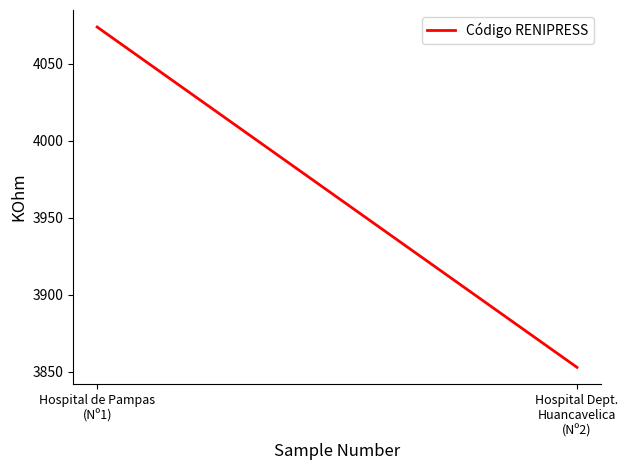

Does the chart display data point markers on the line(s)?

No